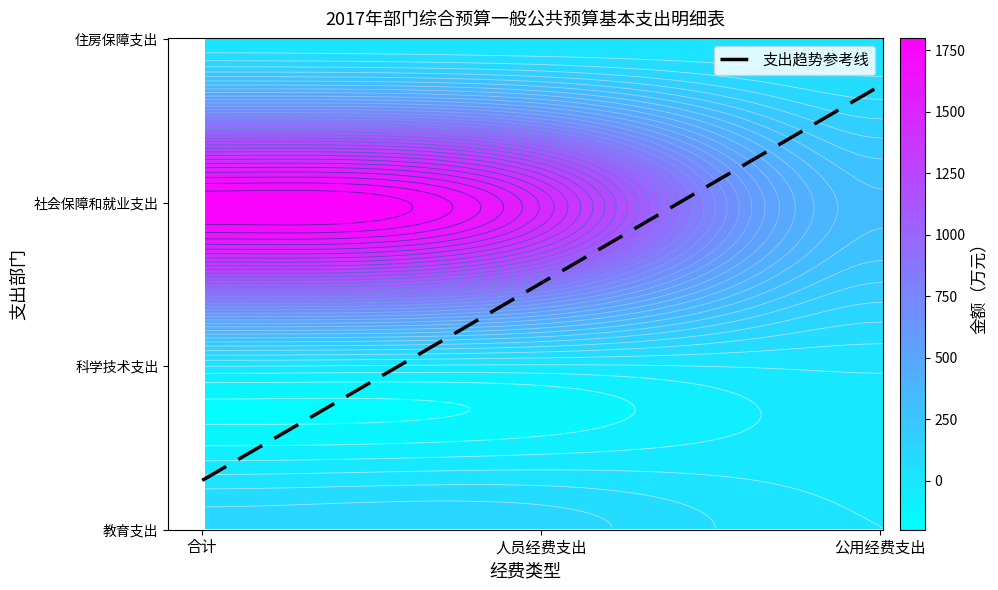

What is the difference between the 教育支出 values at 合计 and 人员经费支出?

10.8